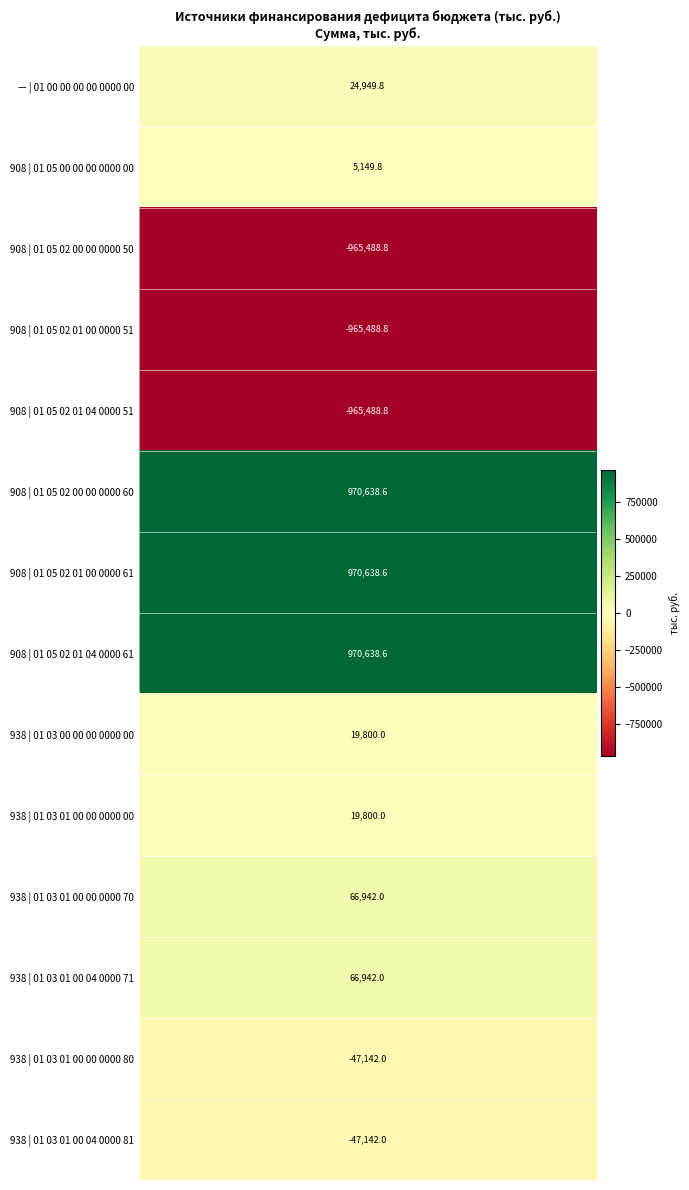

What is the sum of all values?

124749.0